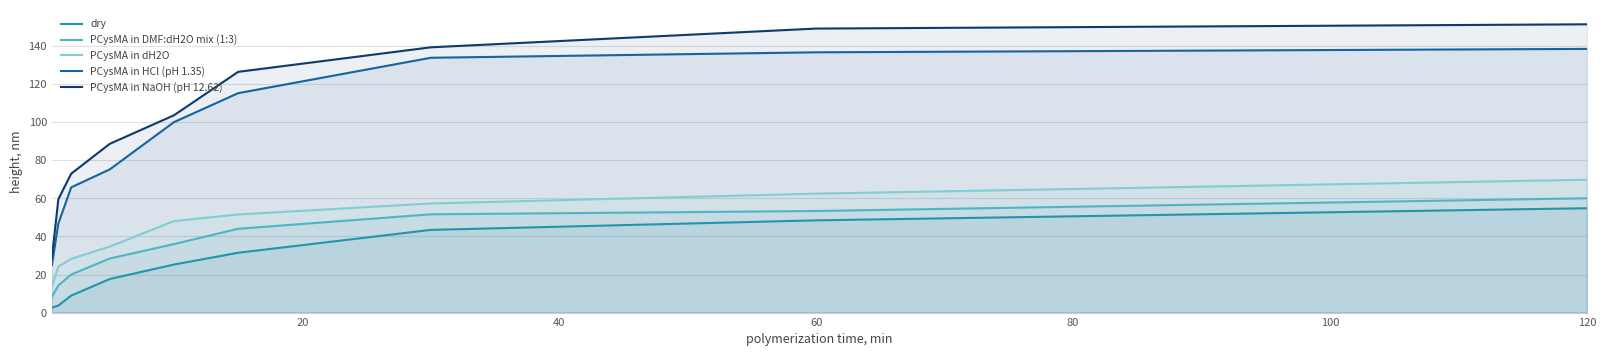

What is the minimum value for PCysMA in DMF:dH2O mix (1:3)?

8.2